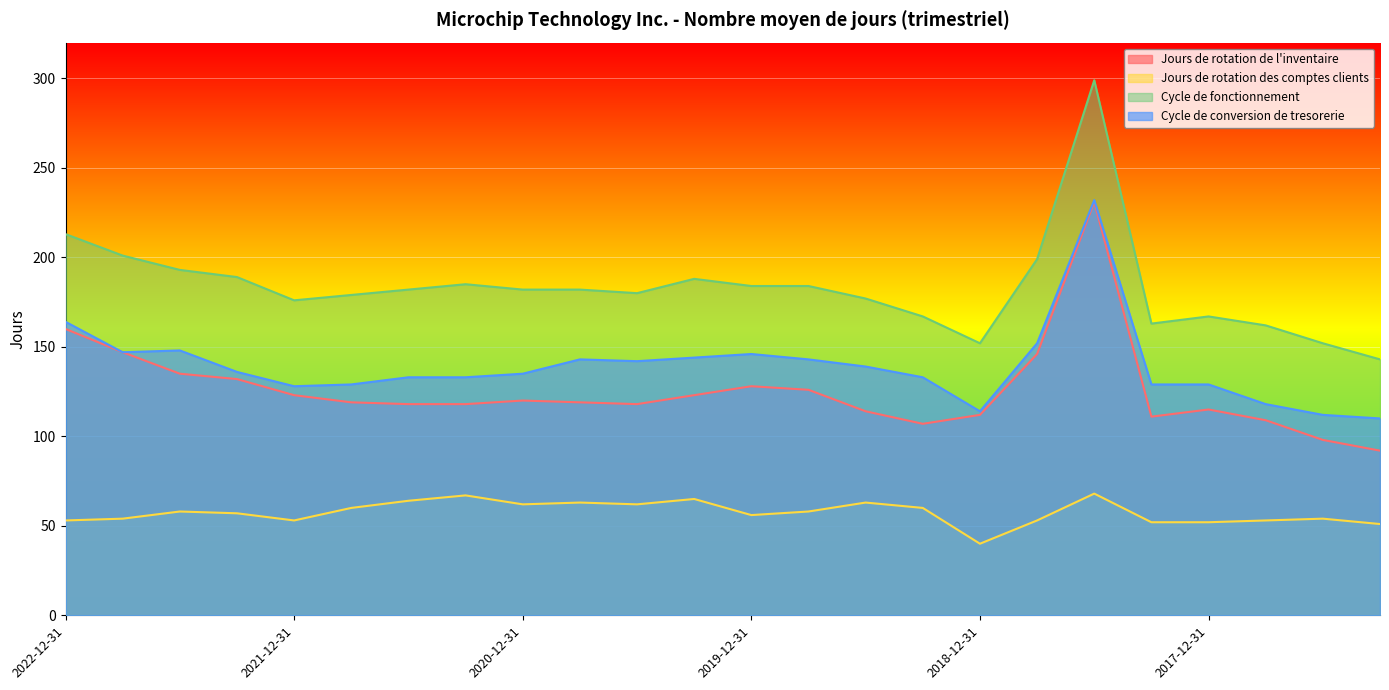

What are all the series names shown in the legend?

Jours de rotation de l'inventaire, Jours de rotation des comptes clients, Cycle de fonctionnement, Cycle de conversion de tresorerie